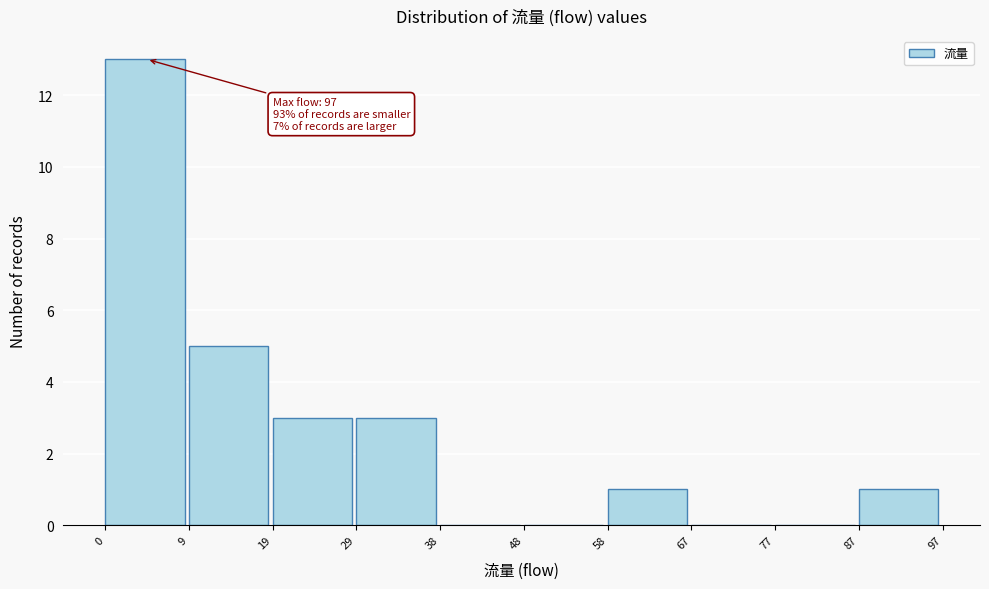

Over which range of the x-axis is the bar tallest?

0 to 9